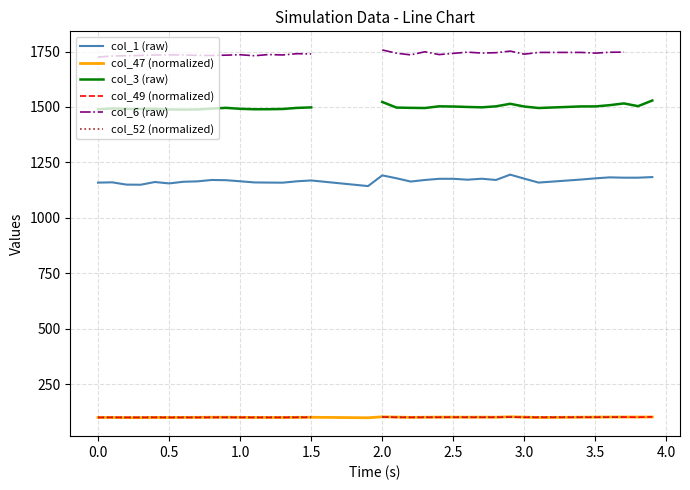

How many interior local valleys does the col_52 (normalized) series have?

8